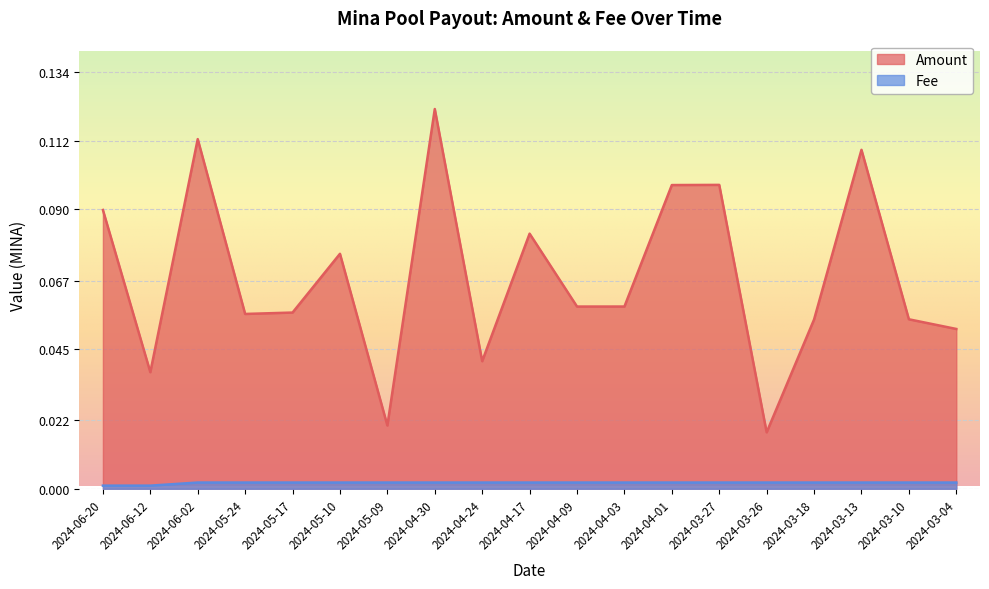

List the series in order of their overall mean, lowest first.

Fee, Amount